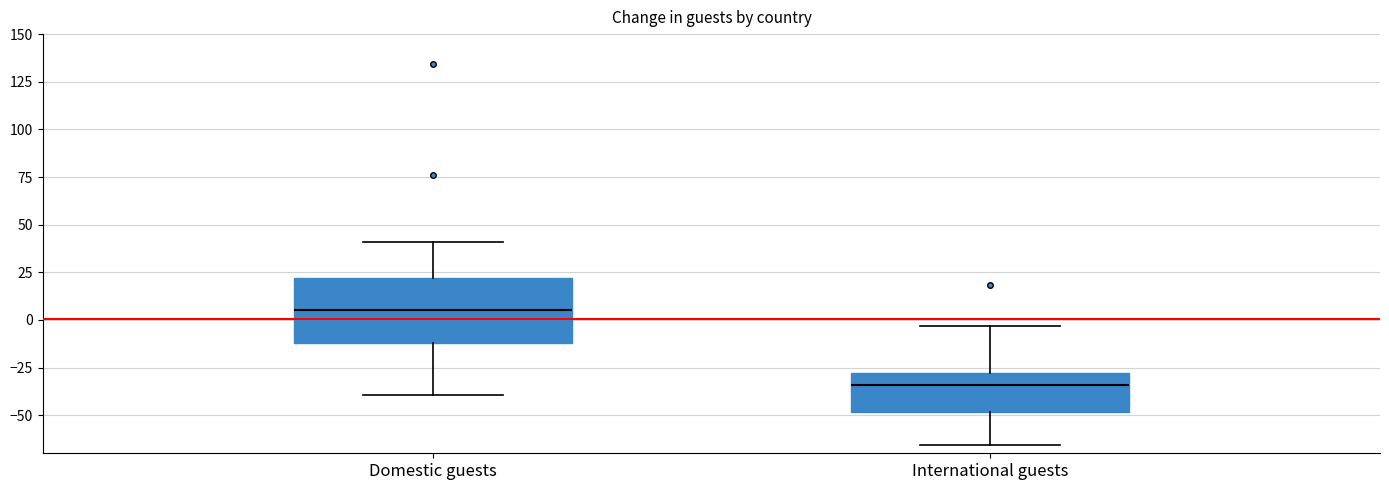

Where is the upper edge of the box for International guests on the y-axis? The values are not printed on the chart, so give them approximately, as read against the axis.

-30